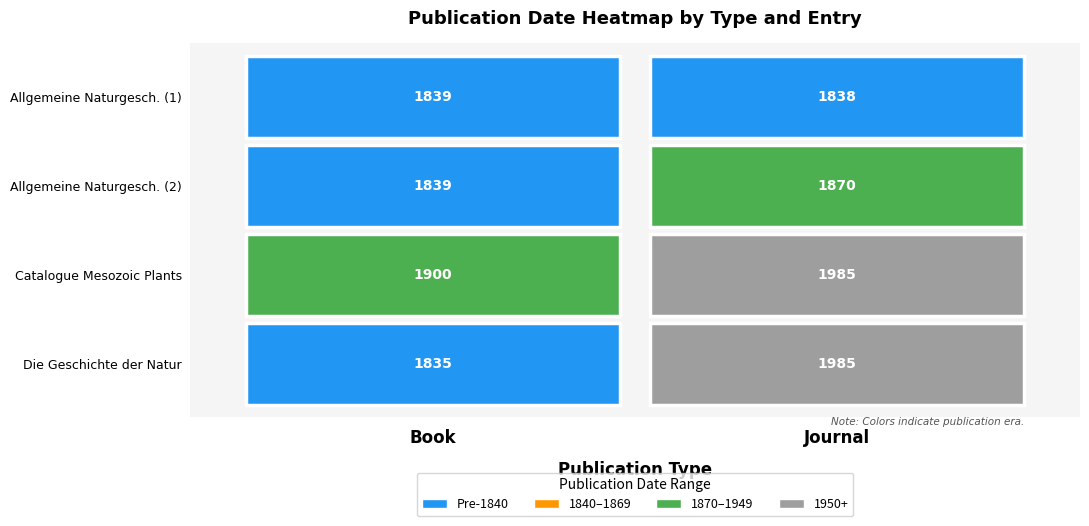

What is the average value of the Journal series?

1920